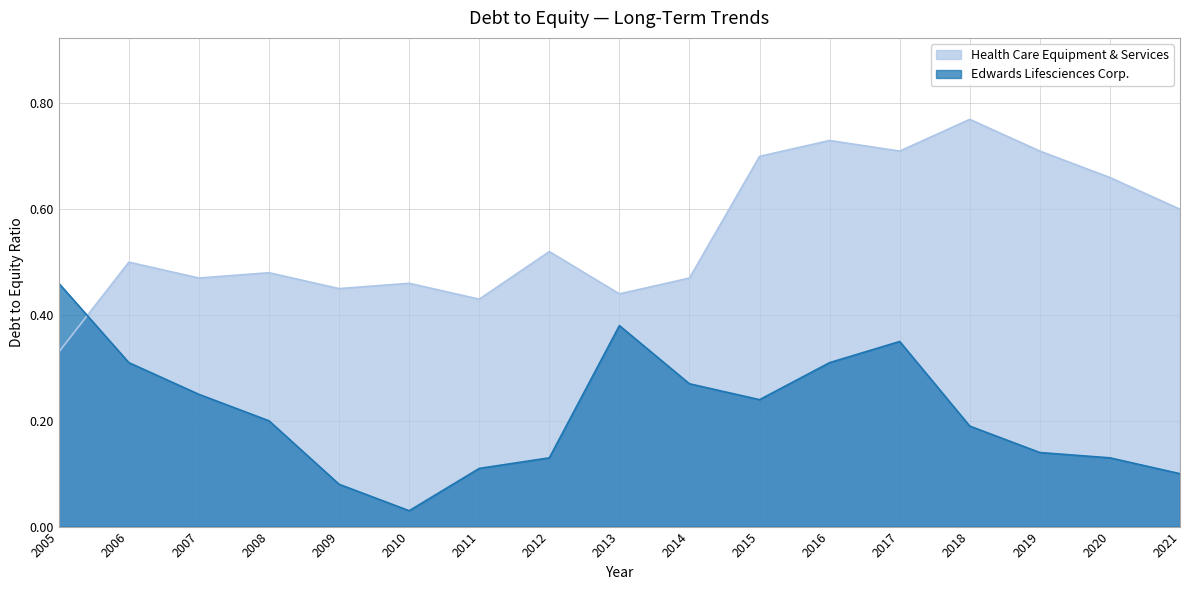

What is the value of the Edwards Lifesciences Corp. point at the 7th from the left?

0.1